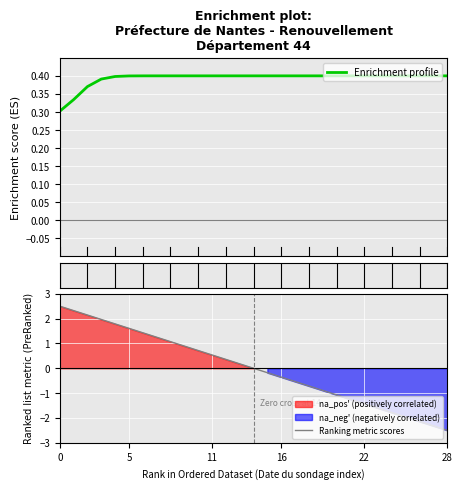

Is this an area chart (filled region under the line)?

No